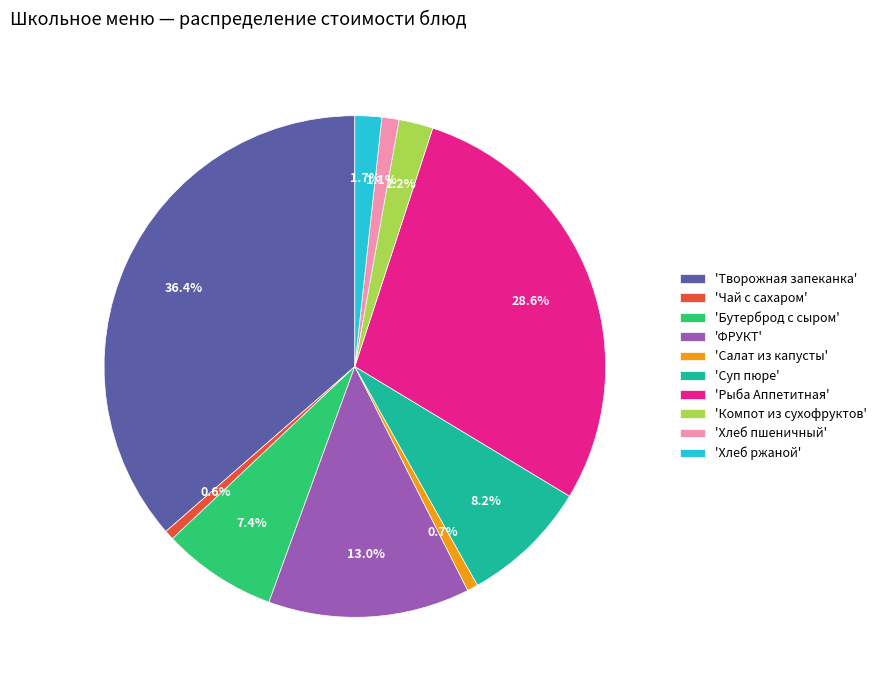

How much of the chart is everything except 'Суп пюре'?

91.8%